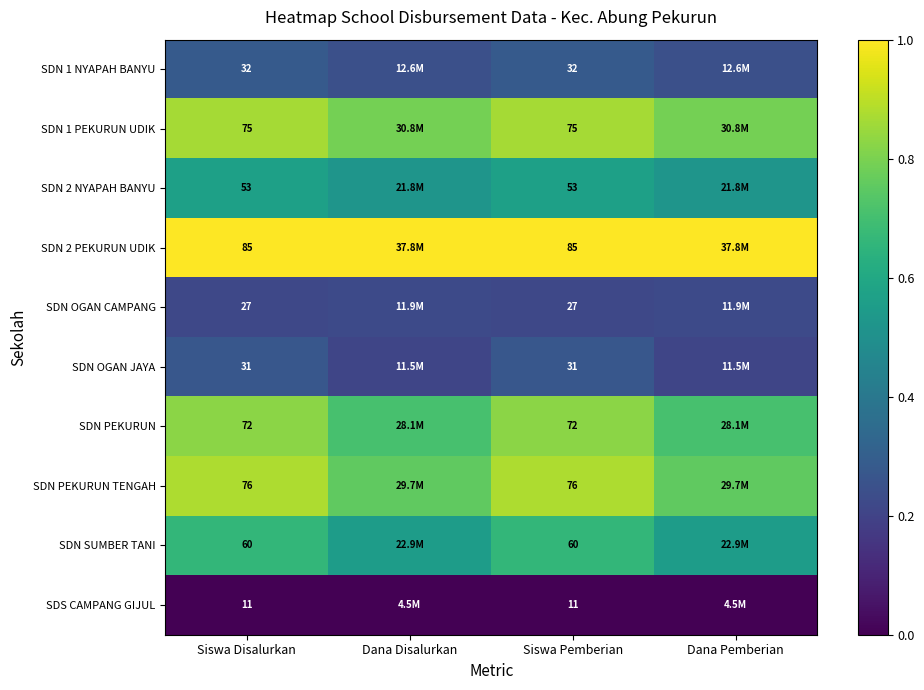

At how many categories does at least one series exceed 0?

4